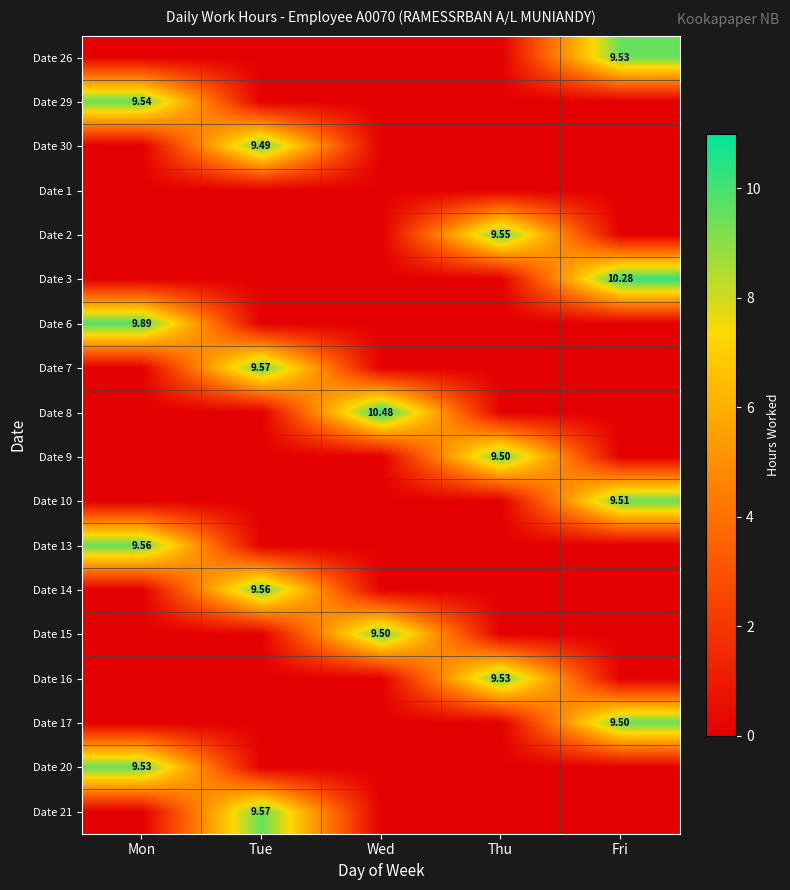

Rank the categories by Date 17 value from highest to lowest.

Fri, Mon, Tue, Wed, Thu